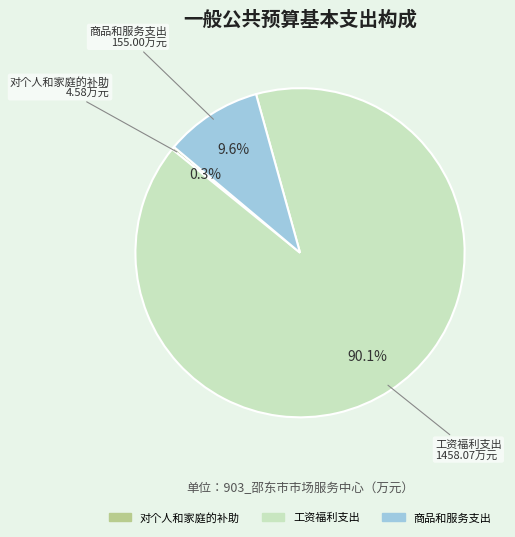

Which category accounts for the majority?

工资福利支出